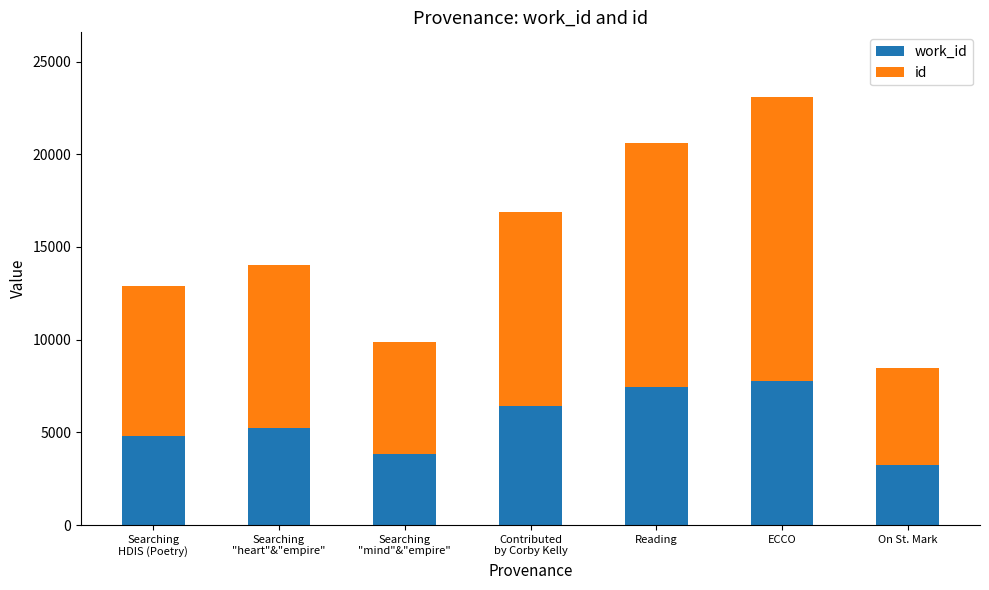

How many series are shown in this chart?

2